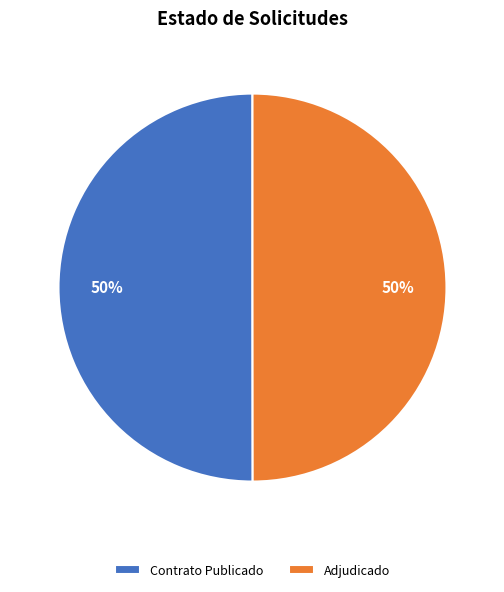

What percentage is the Adjudicado slice, to the nearest percent?

50%